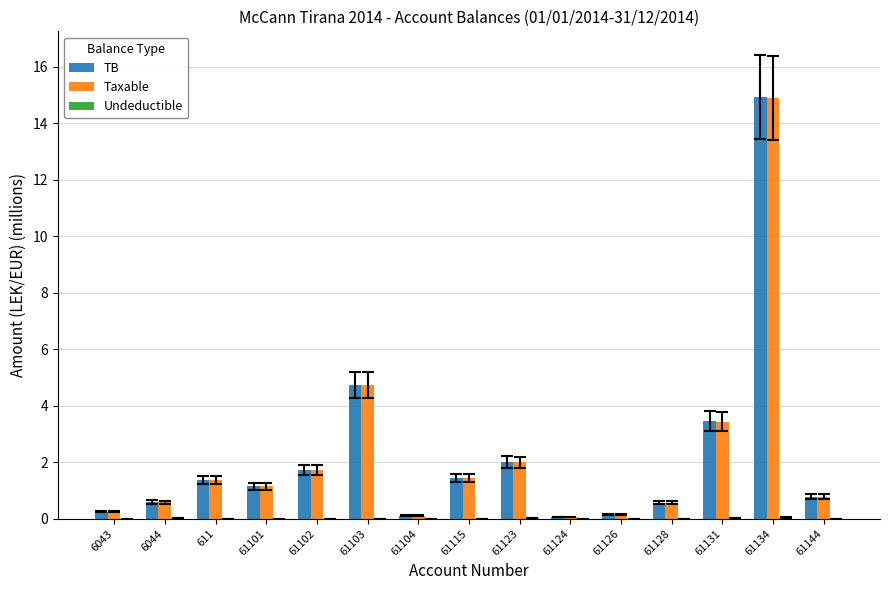

At which category is the sum across all series the highest?

61134